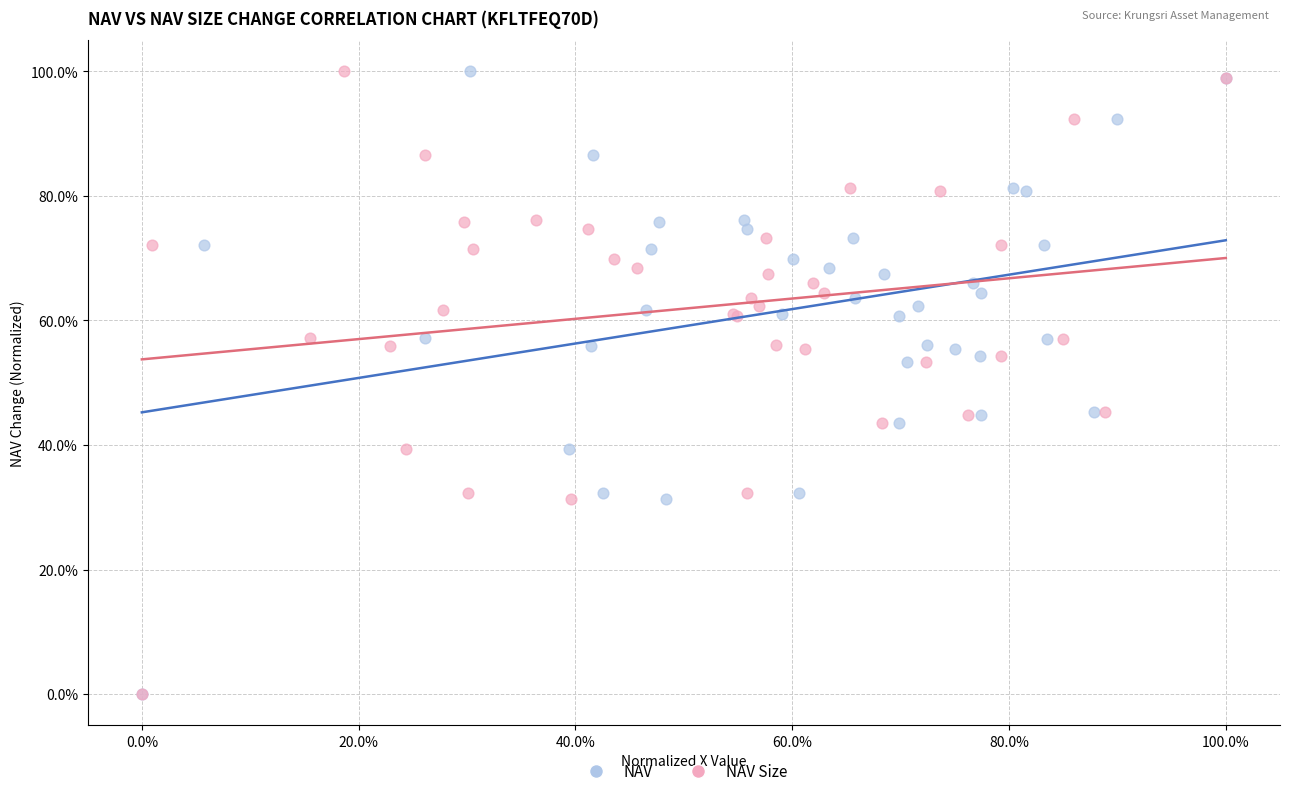

What are all the series names shown in the legend?

NAV, NAV Size